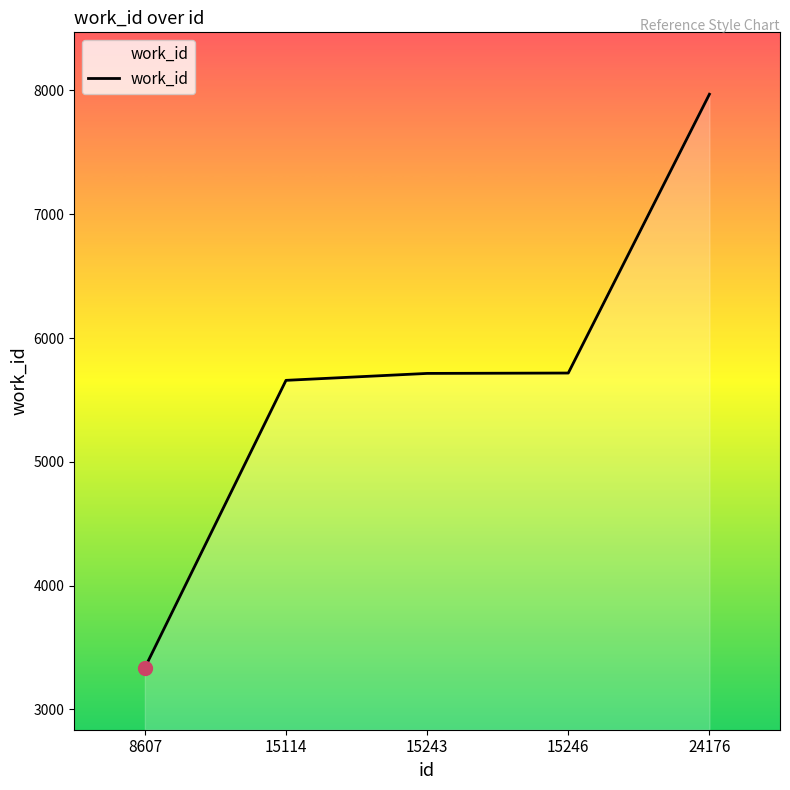

True or false: there are more than 2 points higher than both neighbors.

False